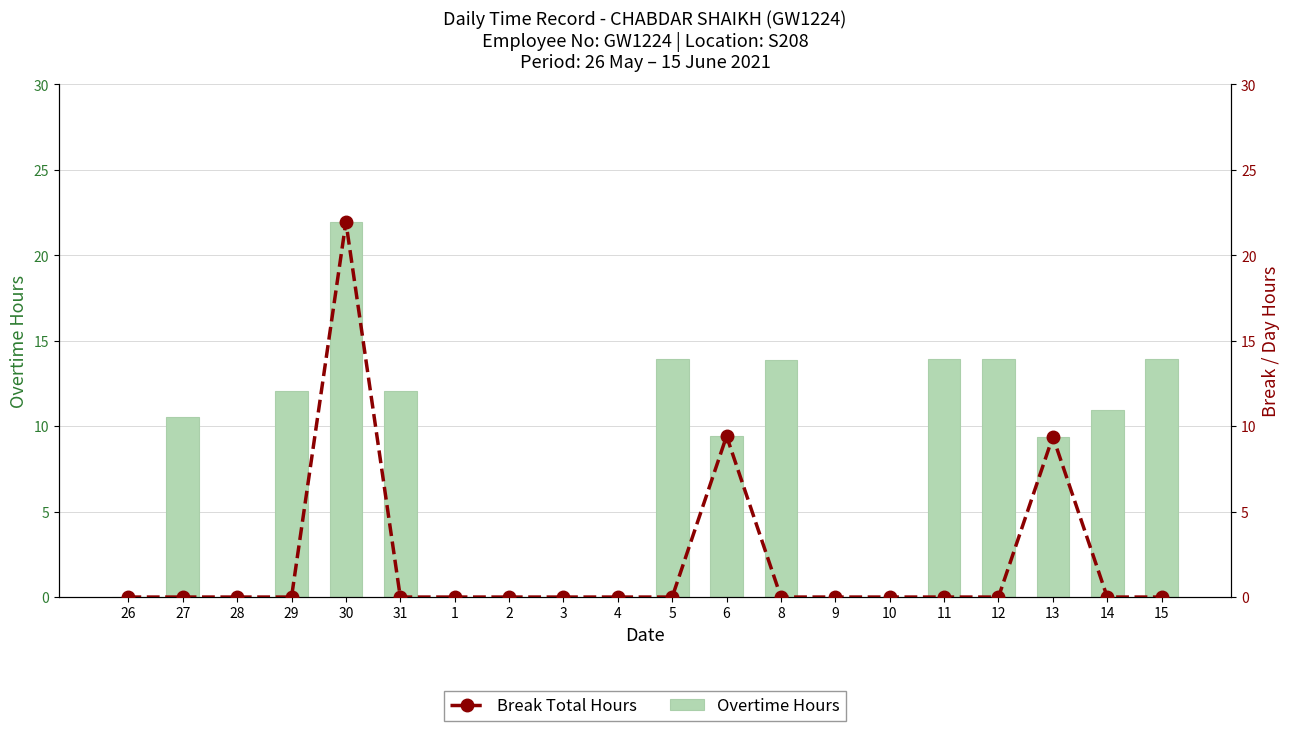

True or false: Break Total Hours has a value of -10.4 at 3.

False